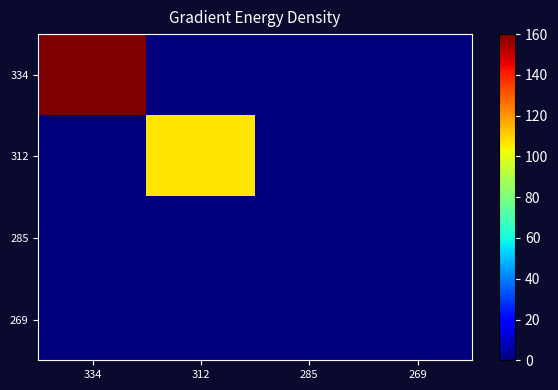

Between 312 and 269, which series saw the biggest shift?

312